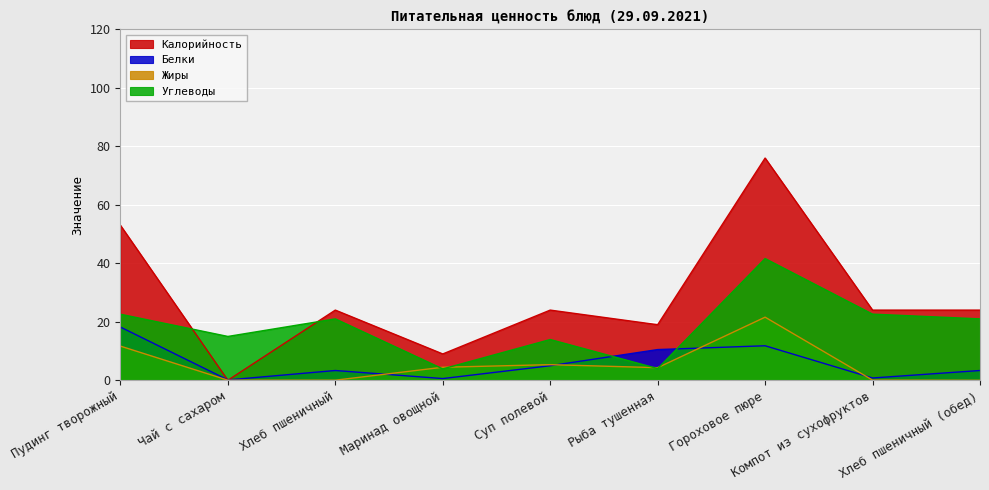

How many values in the Жиры series exceed 4?

5